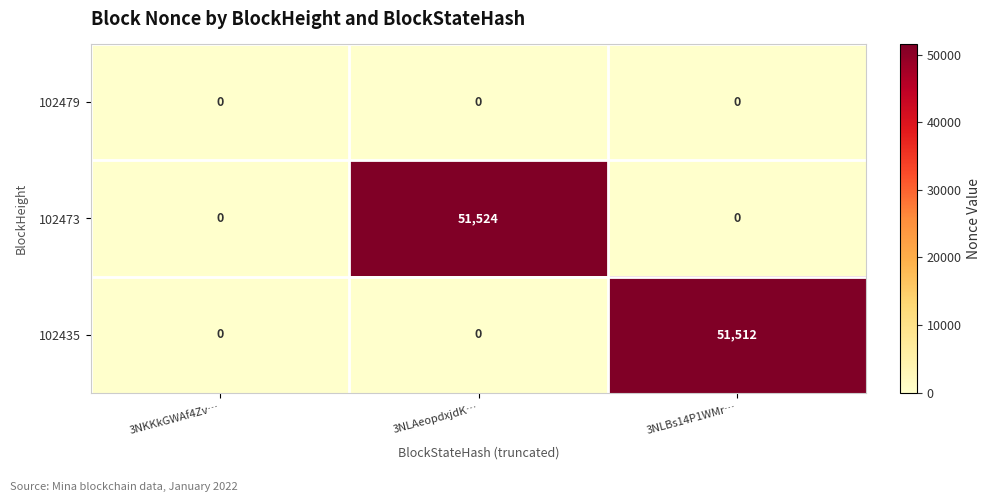

Which category has the highest value across all series?

3NLAeopdxjdK…